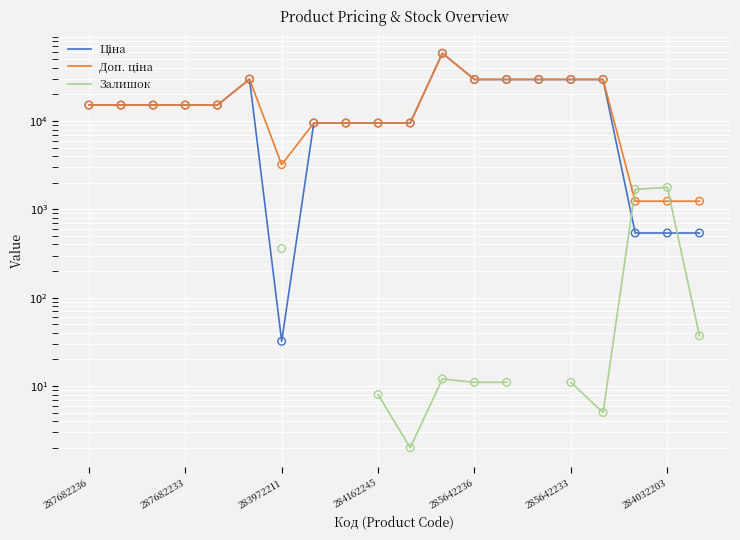

Which series has the largest total across all categories?

Доп. ціна